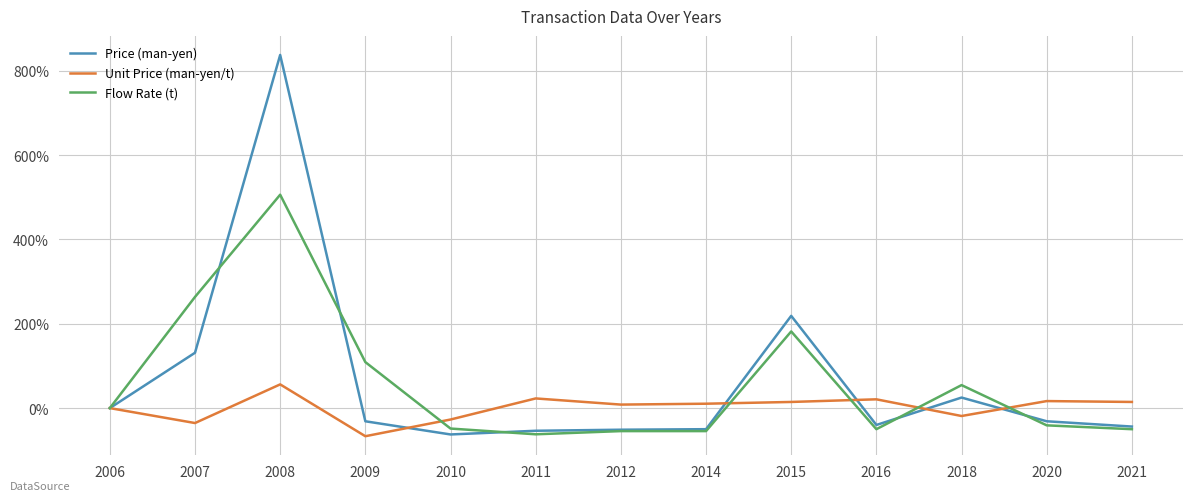

Which series has the largest range (max minus min)?

Price (man-yen)